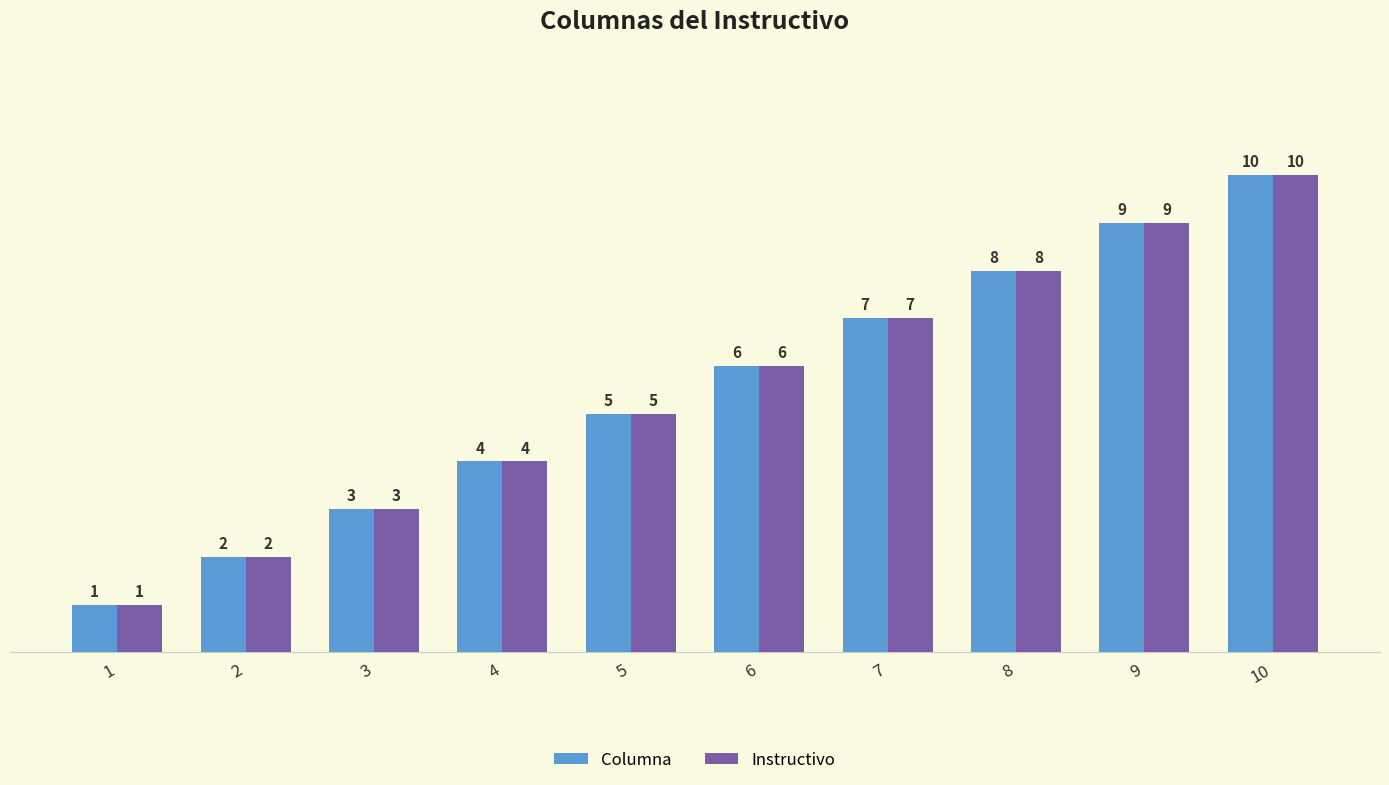

How many groups of bars are there?

10